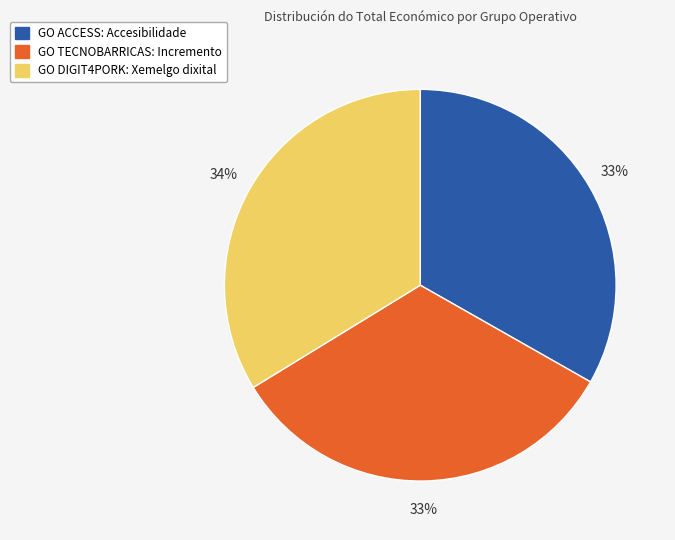

True or false: GO ACCESS: Accesibilidade accounts for 33% of the total.

True